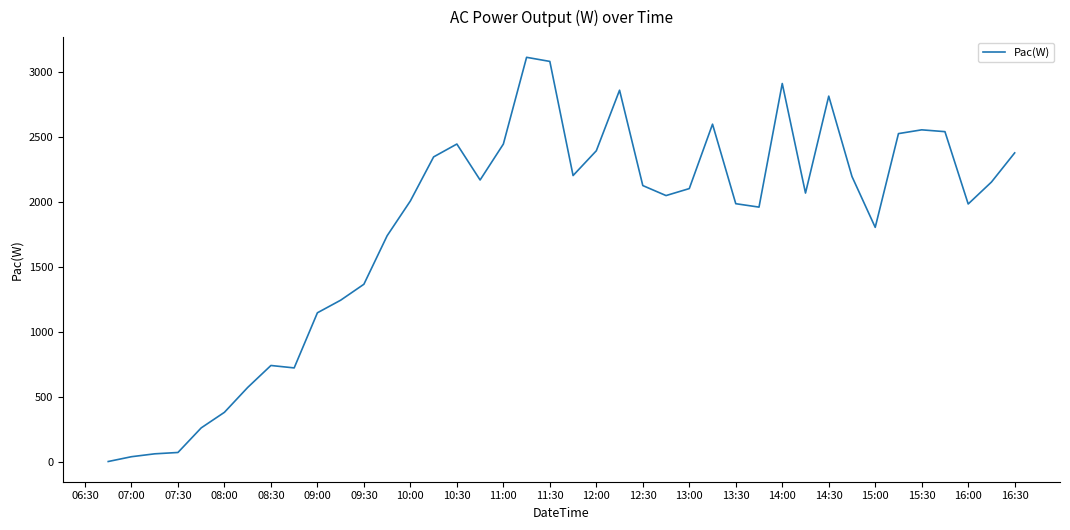

What is the greatest value displayed?

3111.4